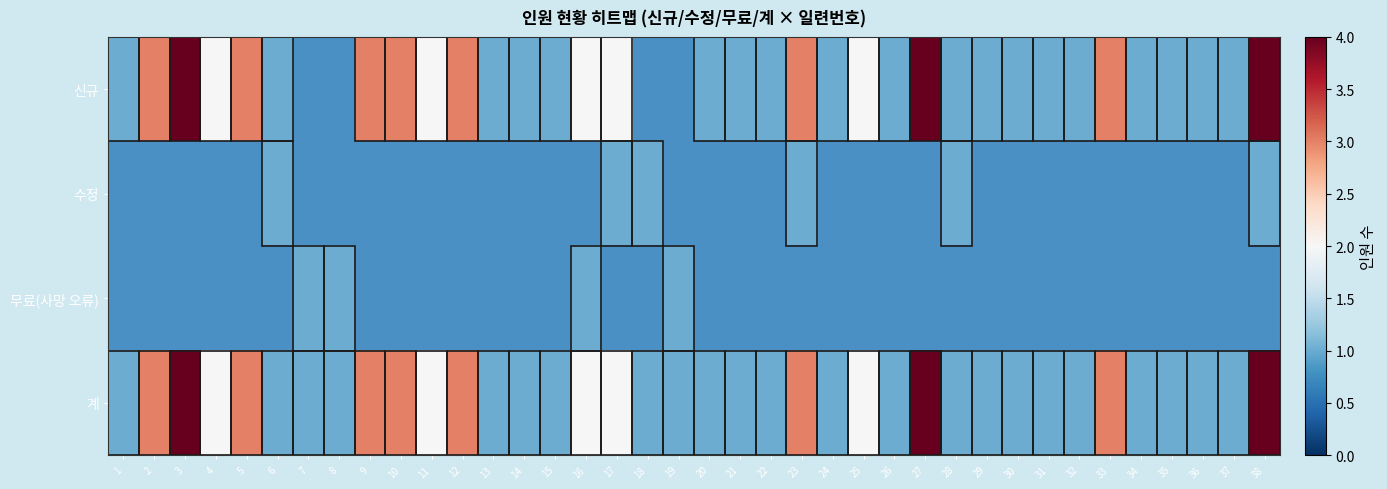

Between 25 and 36, which series saw the biggest shift?

신규